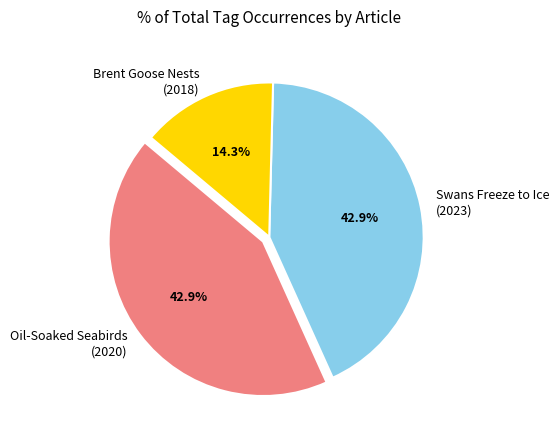

How much of the chart is everything except Oil-Soaked Seabirds (2020)?

57.1%